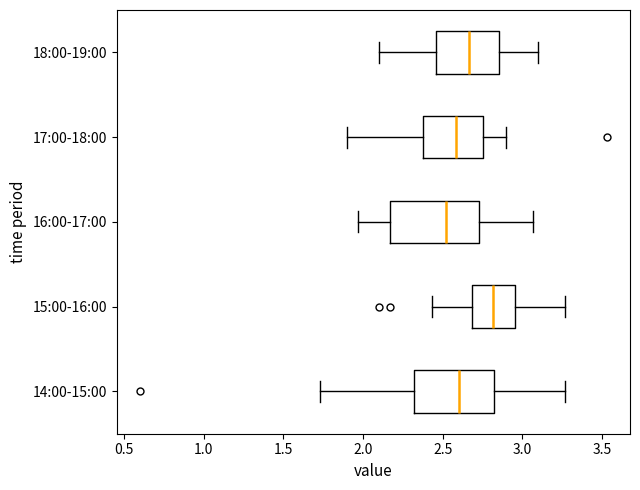

Reading bottom to top, transcribe this box plot: for each box, give where its median line is, the range the box spans, and where its two whiskers end, as read against the x-axis. The values are not printed on the chart, so give them approximately, as read against the axis.

14:00-15:00: median 2.60, box 2.30 to 2.85, whiskers 1.75 to 3.25
15:00-16:00: median 2.80, box 2.70 to 2.95, whiskers 2.45 to 3.25
16:00-17:00: median 2.50, box 2.15 to 2.75, whiskers 1.95 to 3.05
17:00-18:00: median 2.60, box 2.40 to 2.75, whiskers 1.90 to 2.90
18:00-19:00: median 2.65, box 2.45 to 2.85, whiskers 2.10 to 3.10